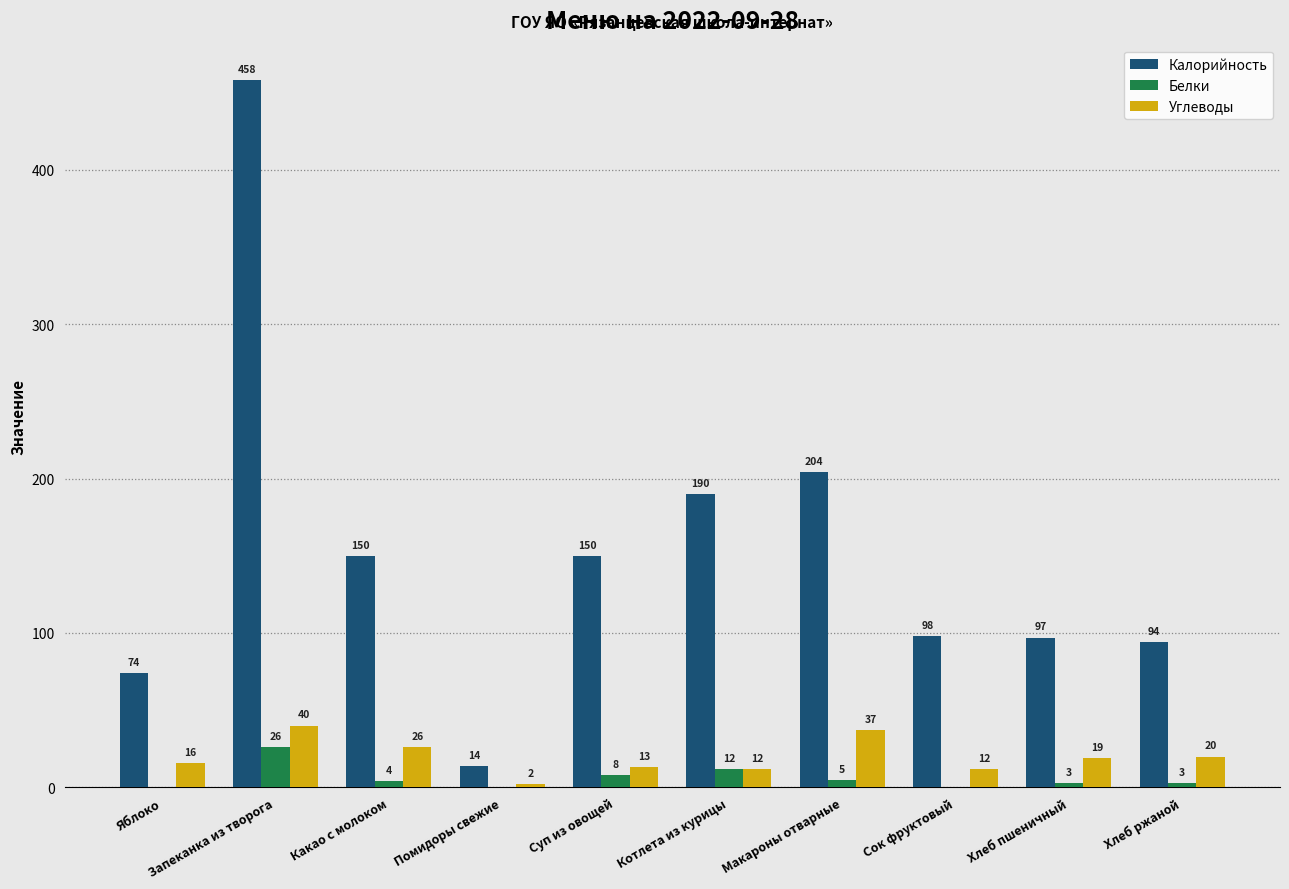

What is the total value across all series at Сок фруктовый?

110